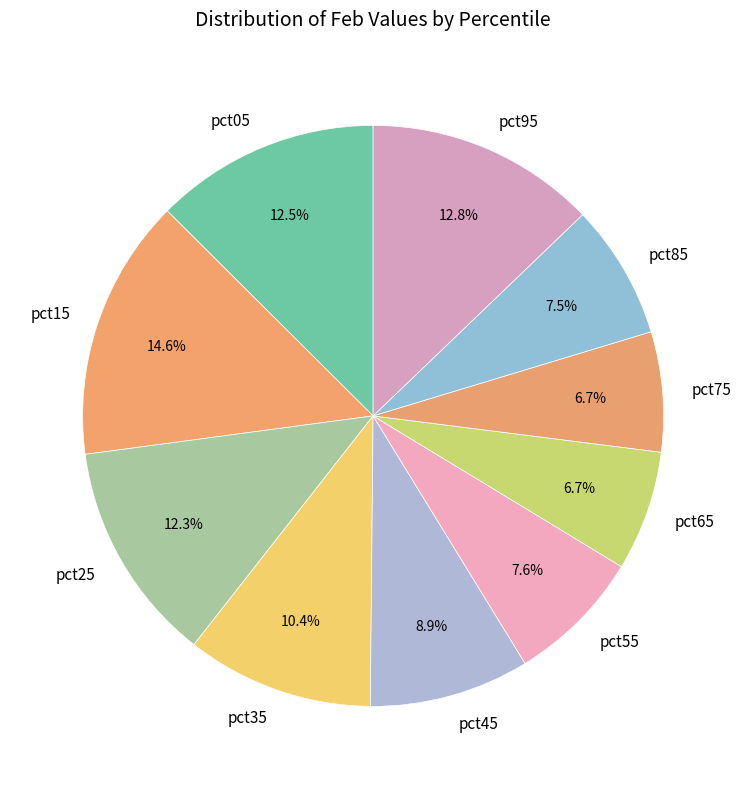

Is there any slice that represents more than half of the pie?

No